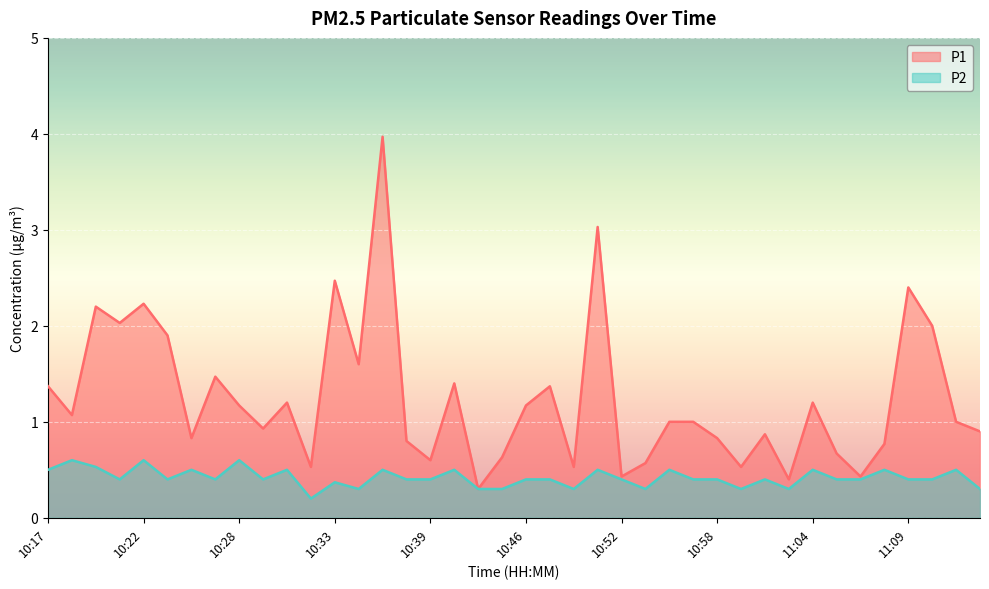

In P2, how many points are higher than both neighbors (excluding endpoints)?

14